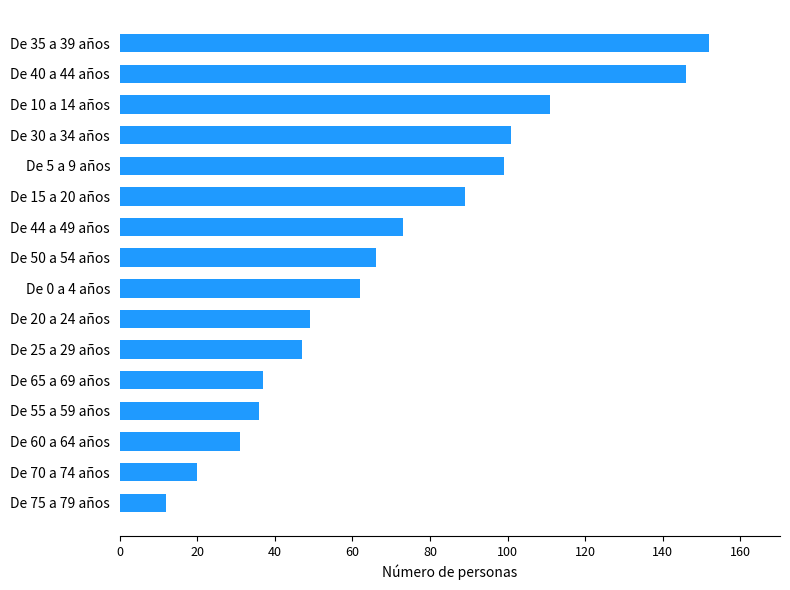

The value at De 25 a 29 años is 47. True or false?

True